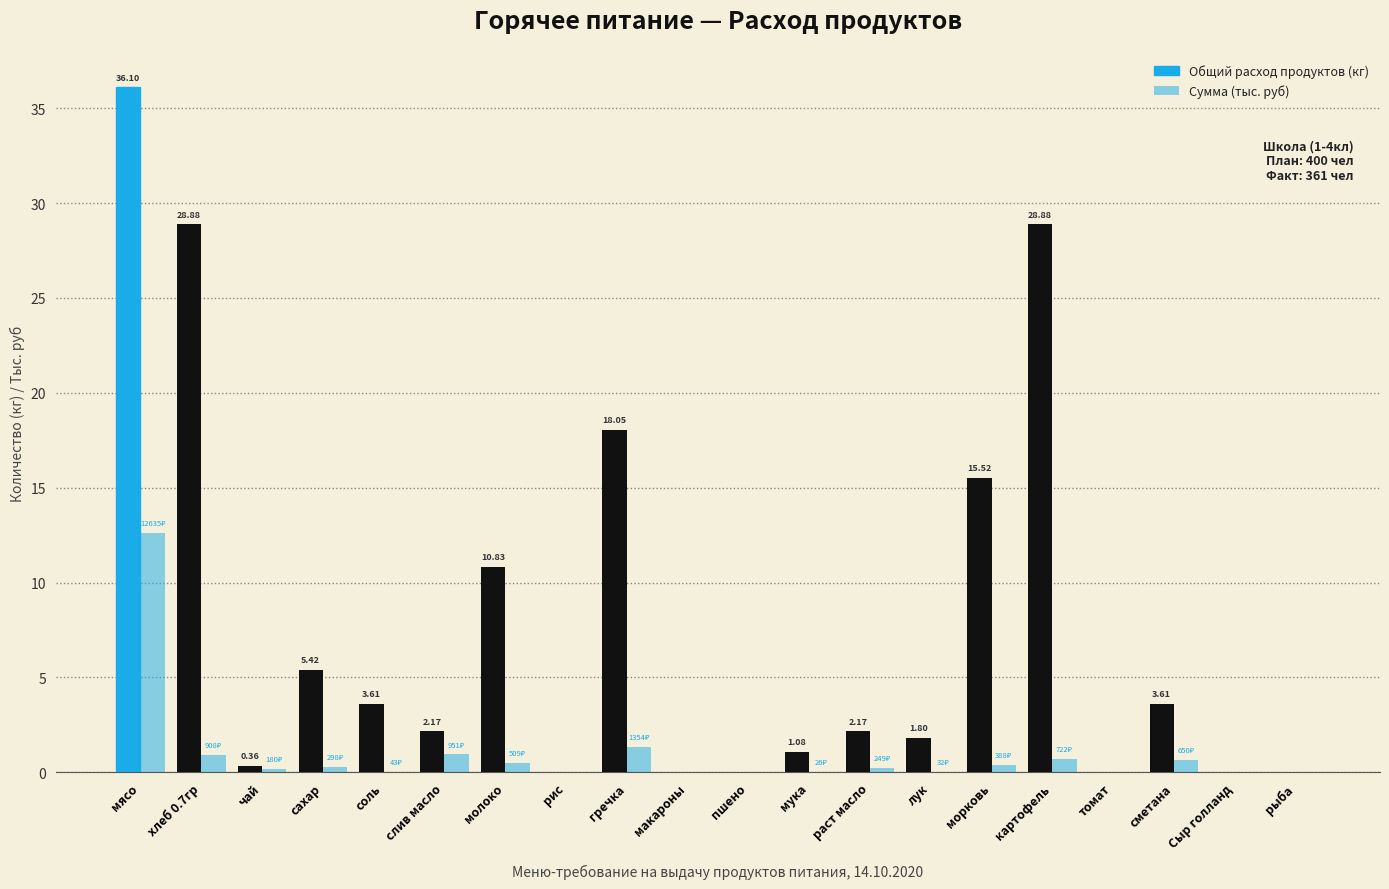

What is the label of the 7th bar from the right?

лук